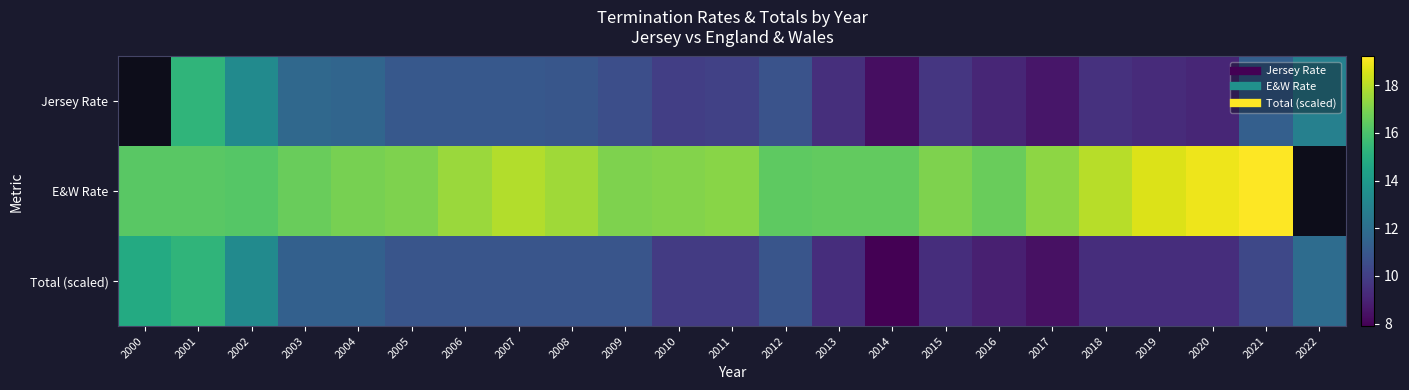

Between 2016 and 2010, which is larger?

2010